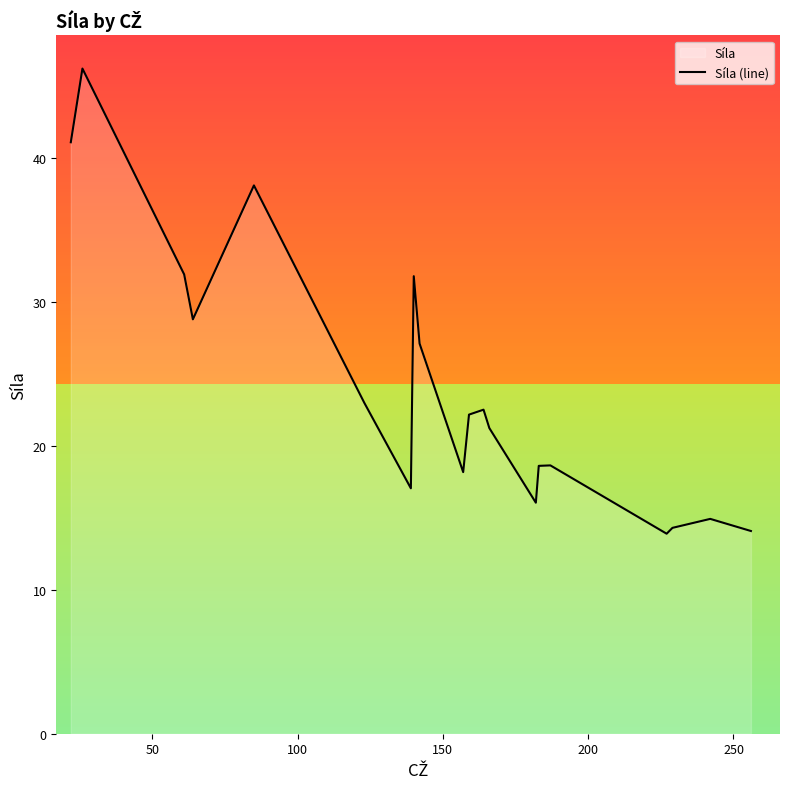

How many lines are shown in the chart?

1